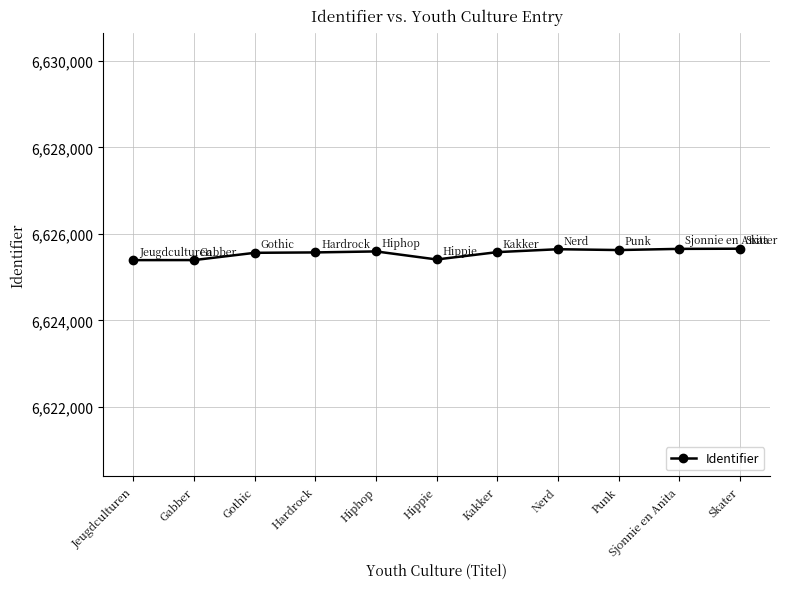

What is the ratio of the value at Punk to the value at Nerd?

1.0